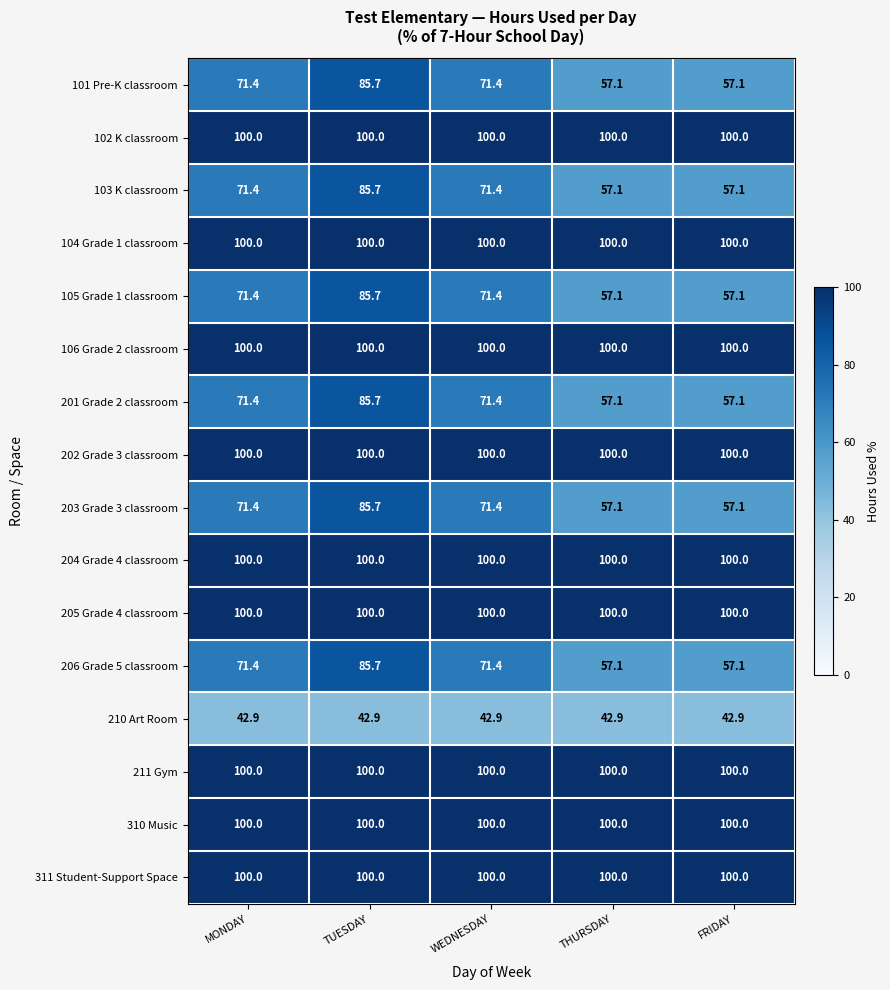

What is the sum of the 201 Grade 2 classroom values at TUESDAY and THURSDAY?

142.8